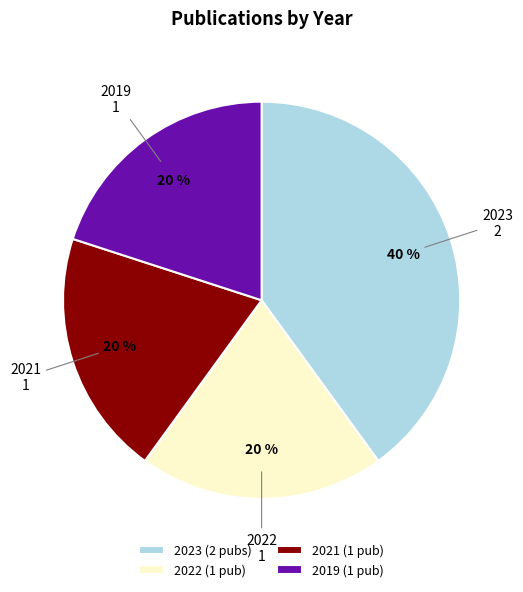

Is it true that 2022 is 15% of the pie?

False